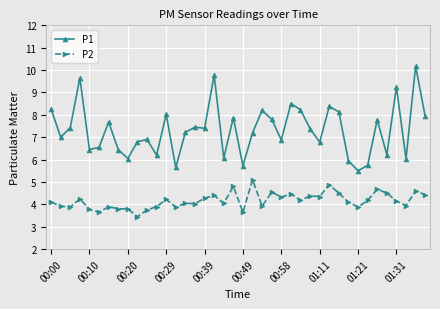

What is the maximum value shown in the chart?

10.2